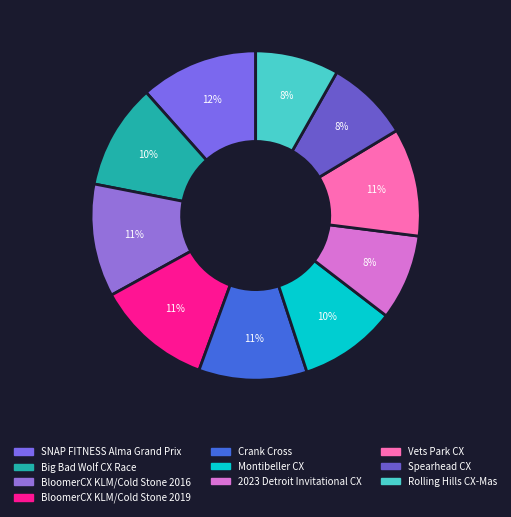

What percentage is the BloomerCX KLM/Cold Stone 2016 slice, to the nearest percent?

11%